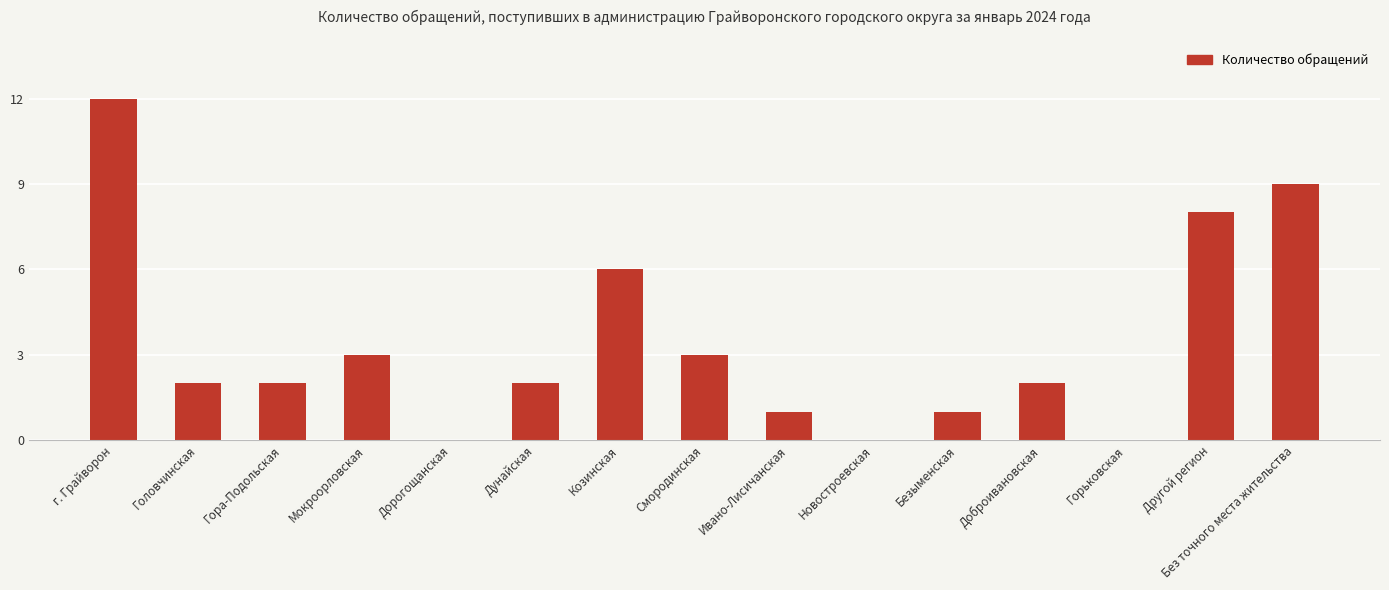

Reading right to left, extract all data points from this chart.

Без точного места жительства=9	Другой регион=8	Горьковская=0	Доброивановская=2	Безыменская=1	Новостроевская=0	Ивано-Лисичанская=1	Смородинская=3	Козинская=6	Дунайская=2	Дорогощанская=0	Мокроорловская=3	Гора-Подольская=2	Головчинская=2	г. Грайворон=12